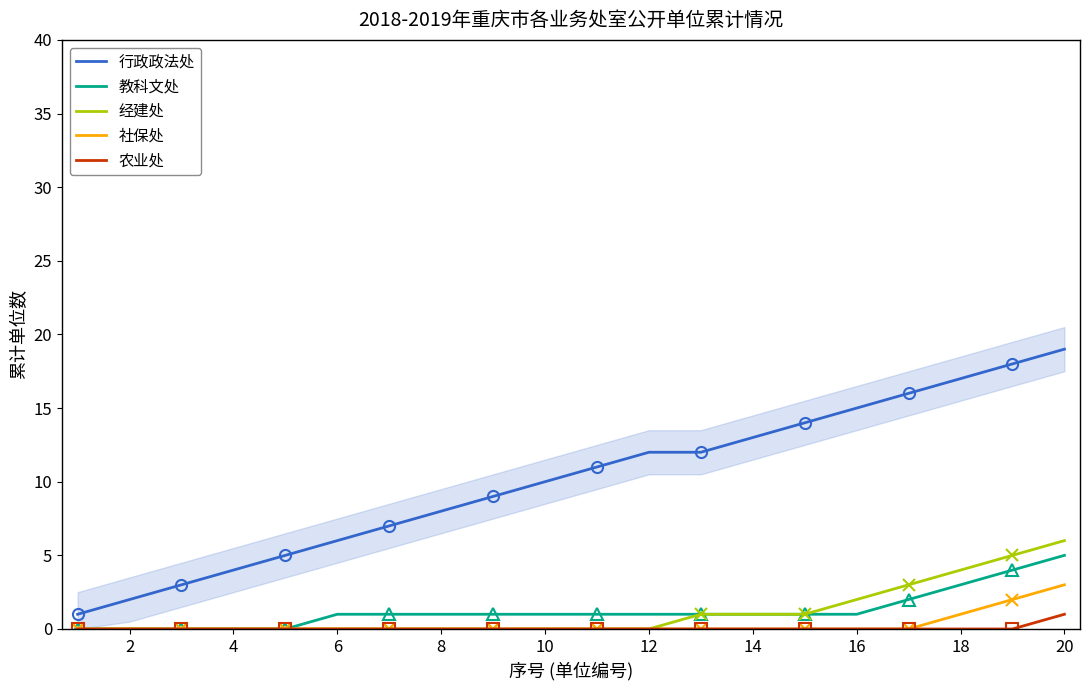

Is it true that 经建处 equals 1 at 18?

False